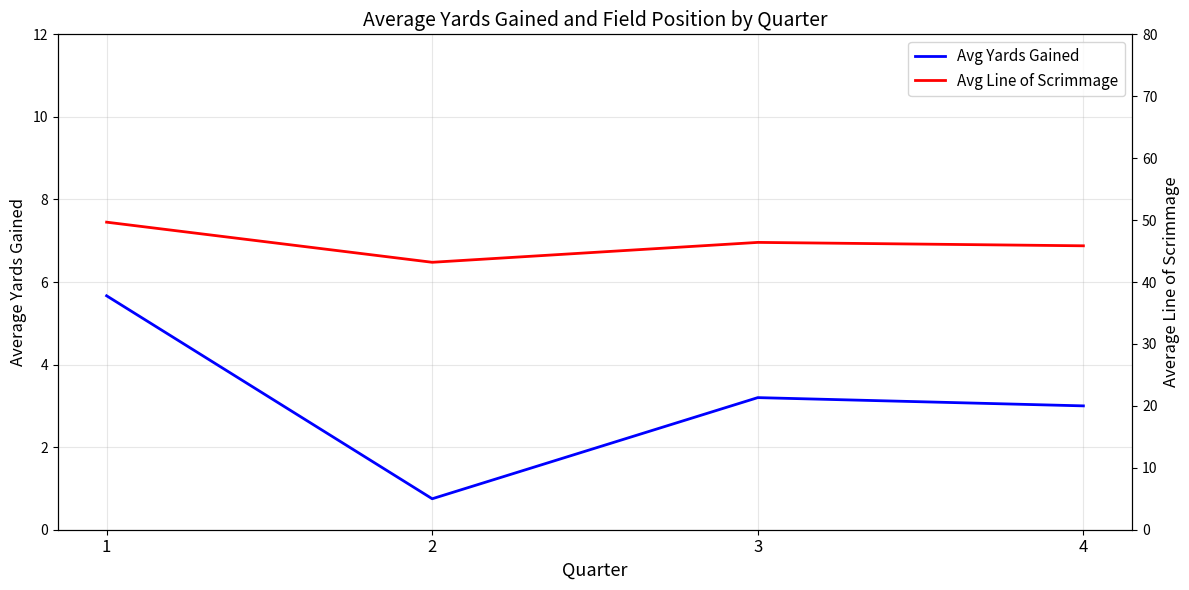

At which category does Avg Line of Scrimmage reach its first local valley?

2